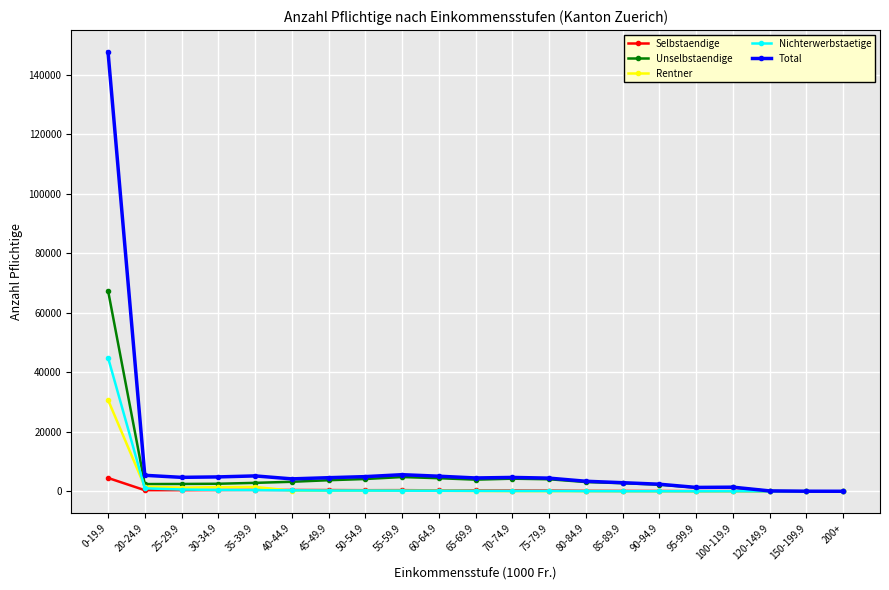

What is the sum of all Nichterwerbstaetige values?

49169